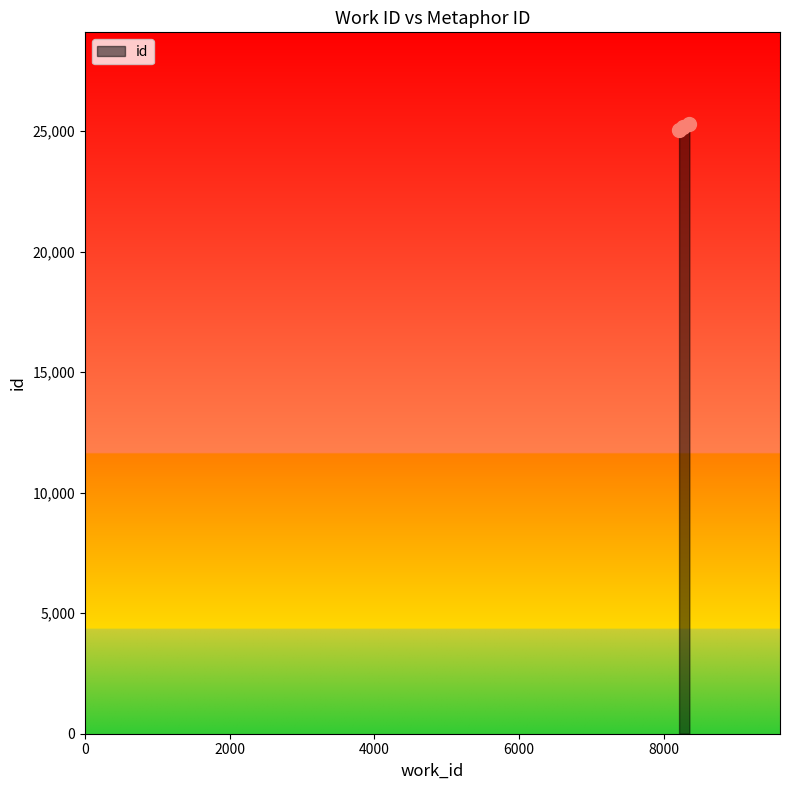

What is the greatest value displayed?

25307